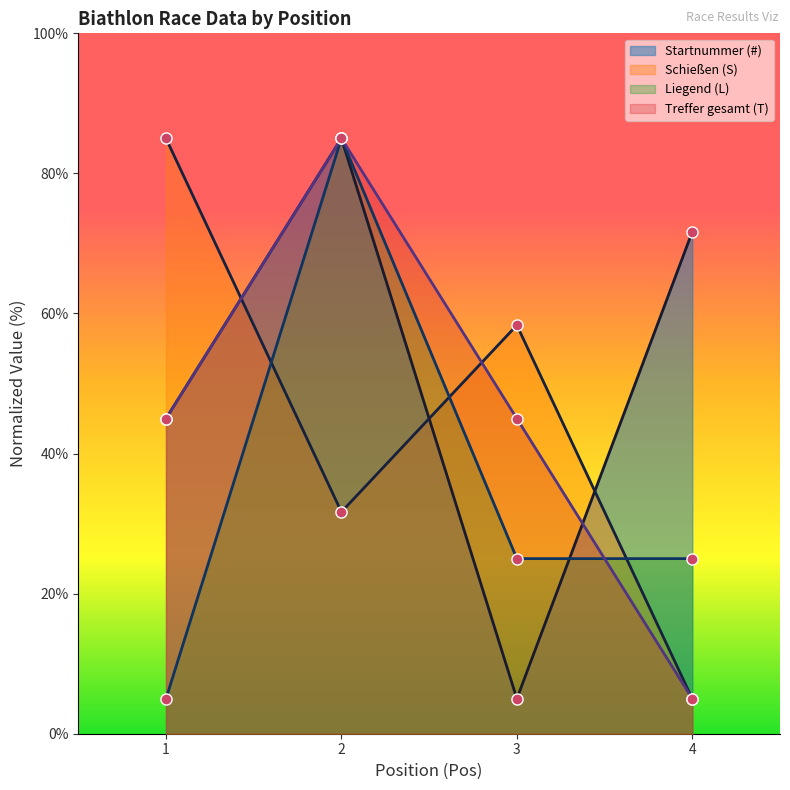

List the series in order of their peak value, highest first.

#, S, L, T